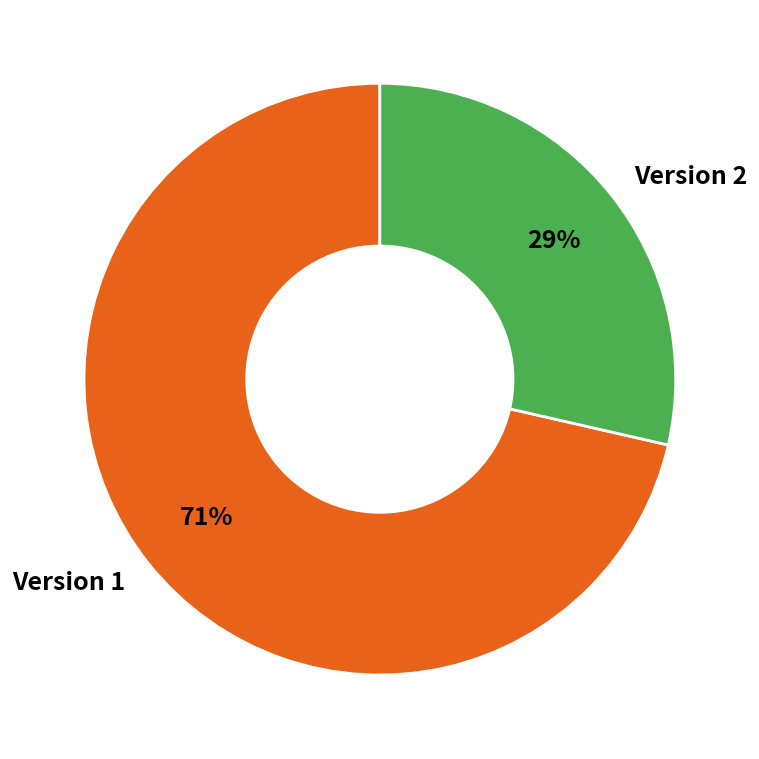

To the nearest percent, what is the average slice percentage?

50%